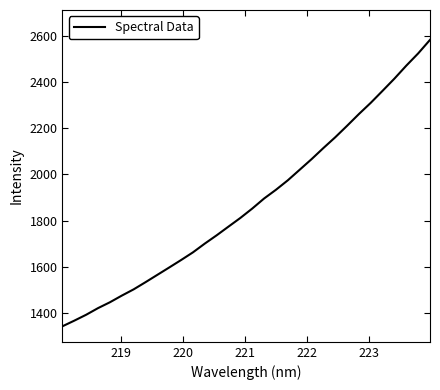

What is the maximum value shown in the chart?

2581.5